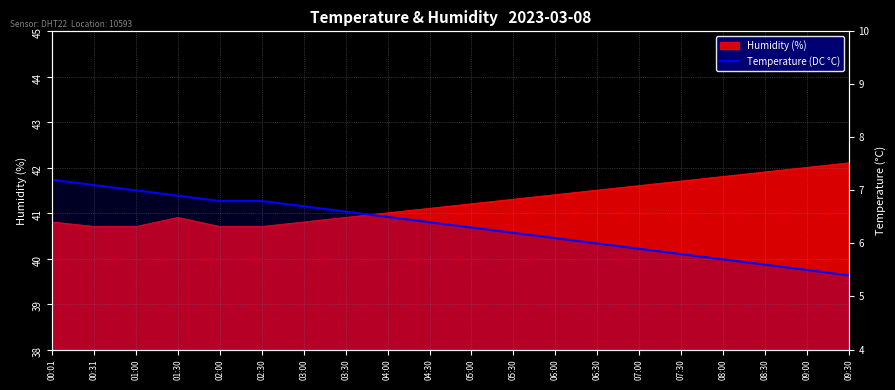

True or false: the data has more than 2 interior local peaks.

False